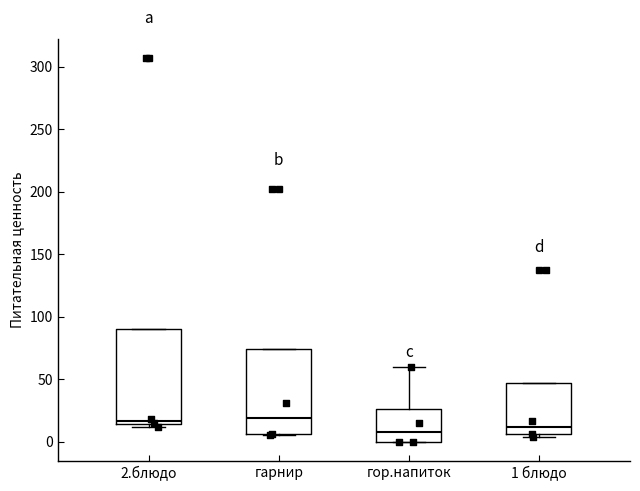

Reading left to right, transcribe this box plot: for each box, give where its median line is, the range the box spans, and where its two whiskers end, as read against the y-axis. The values are not printed on the chart, so give them approximately, as read against the axis.

2.блюдо: median 15 (just above the box's lower edge), box 15 to 90, whiskers 10 to 90
гарнир: median 20, box 5 to 75, whiskers 5 to 75
гор.напиток: median 10, box 0 to 25, whiskers 0 to 60
1 блюдо: median 10, box 5 to 45, whiskers 5 (just below the box's lower edge) to 45